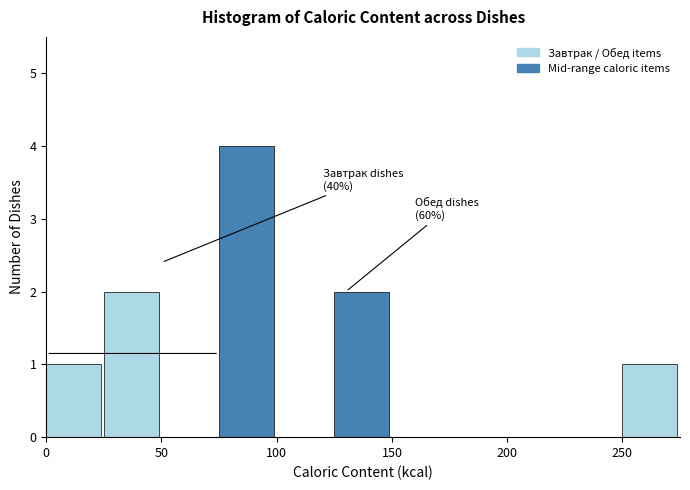

Which range on the x-axis has the tallest bar?

75 to 100